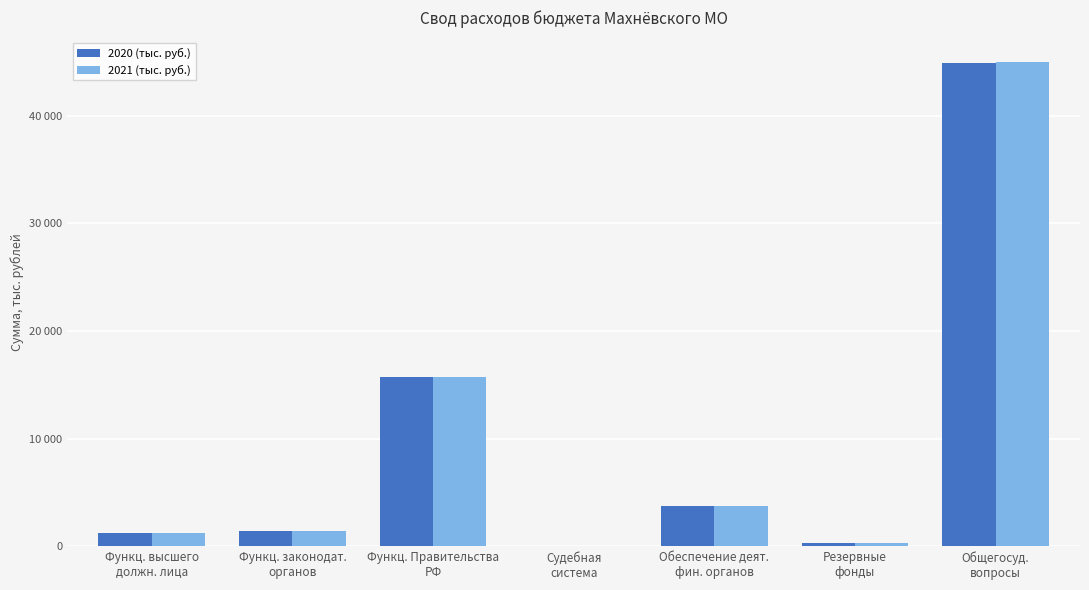

Between Функц. законодат.
органов and Общегосуд.
вопросы, which series saw the biggest shift?

2021 (тыс. руб.)